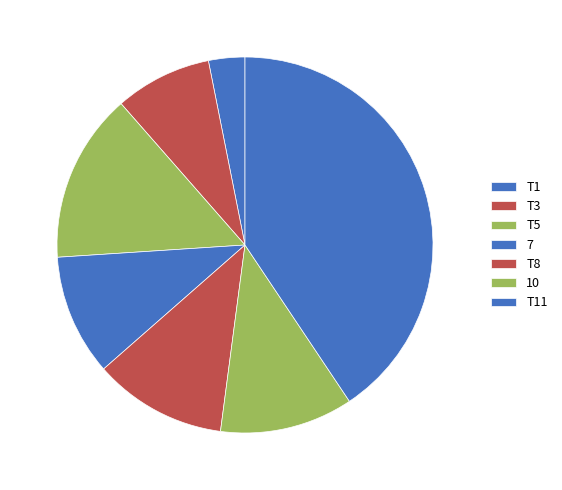

What is the change in value from T1 to T11?

+37